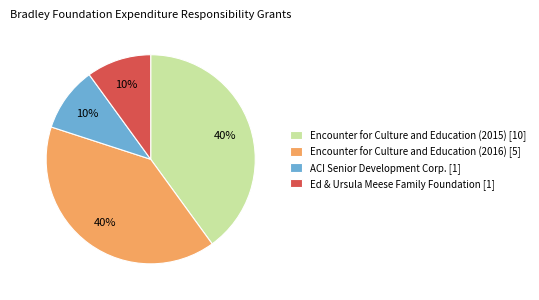

True or false: Encounter for Culture and Education (2016) accounts for 40% of the total.

True